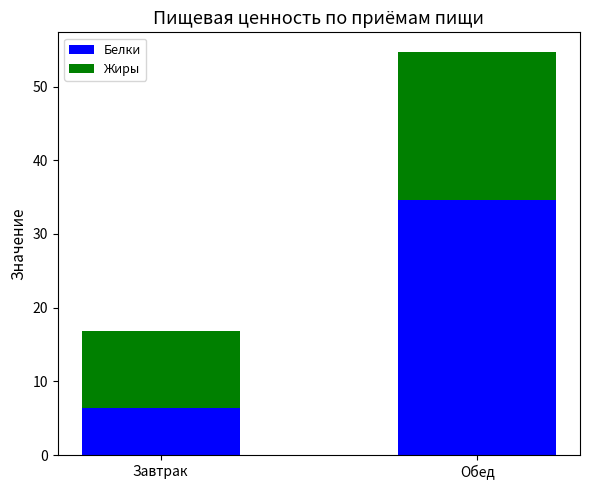

Reading left to right, transcribe the values for Белки.

6.3	34.6